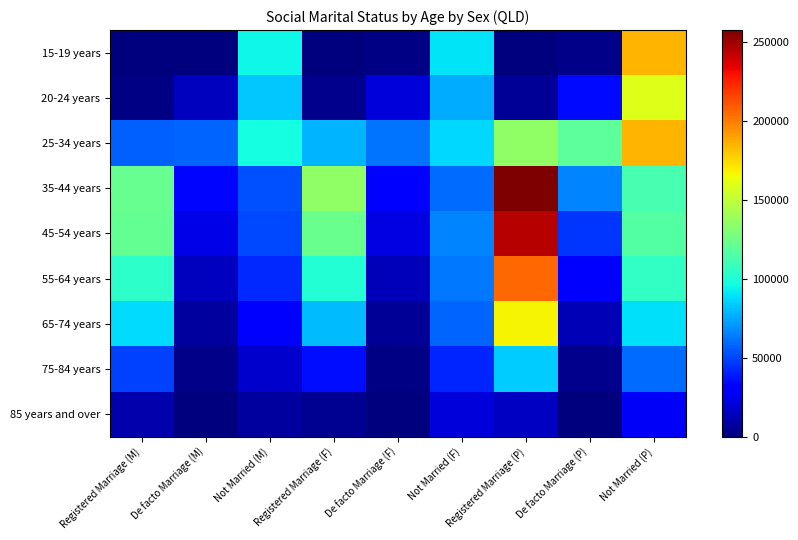

Which series has the largest range (max minus min)?

35-44 years